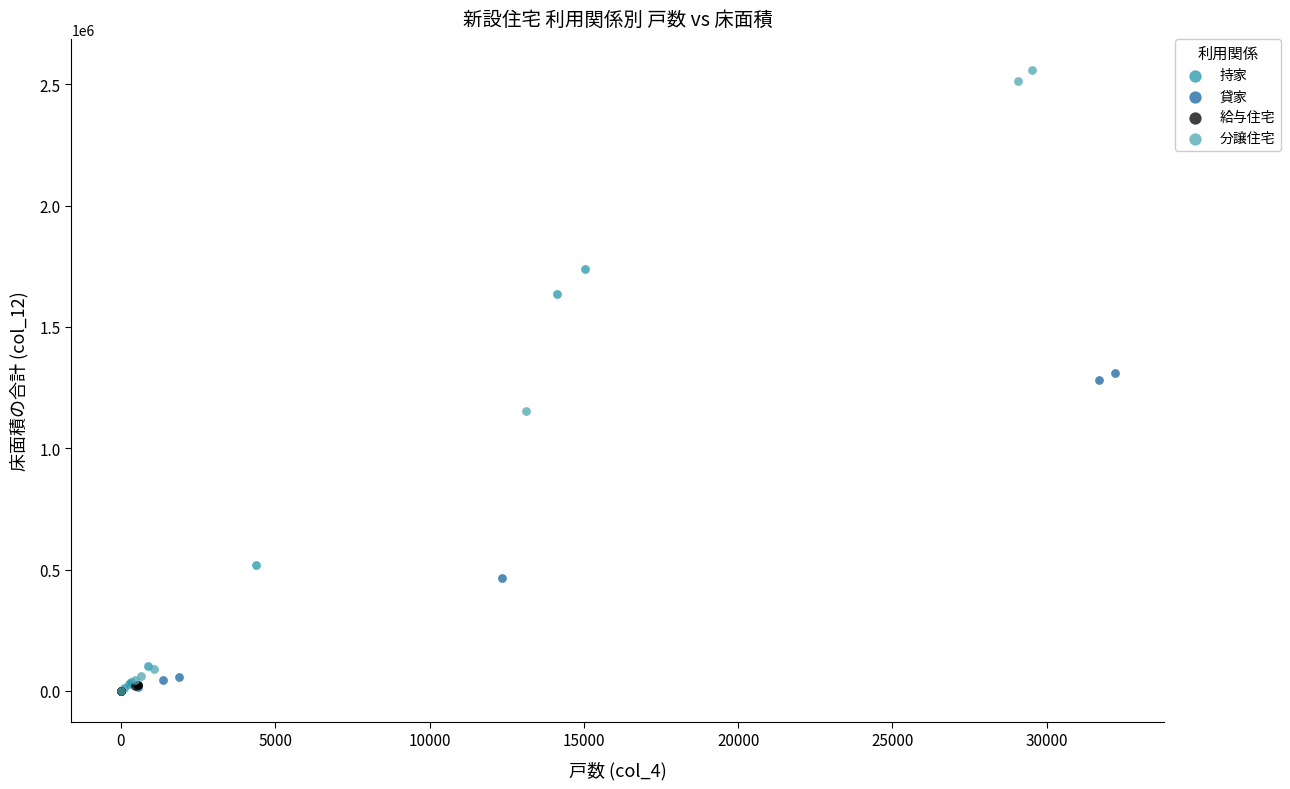

Which series has the widest spread of Y values?

分譲住宅